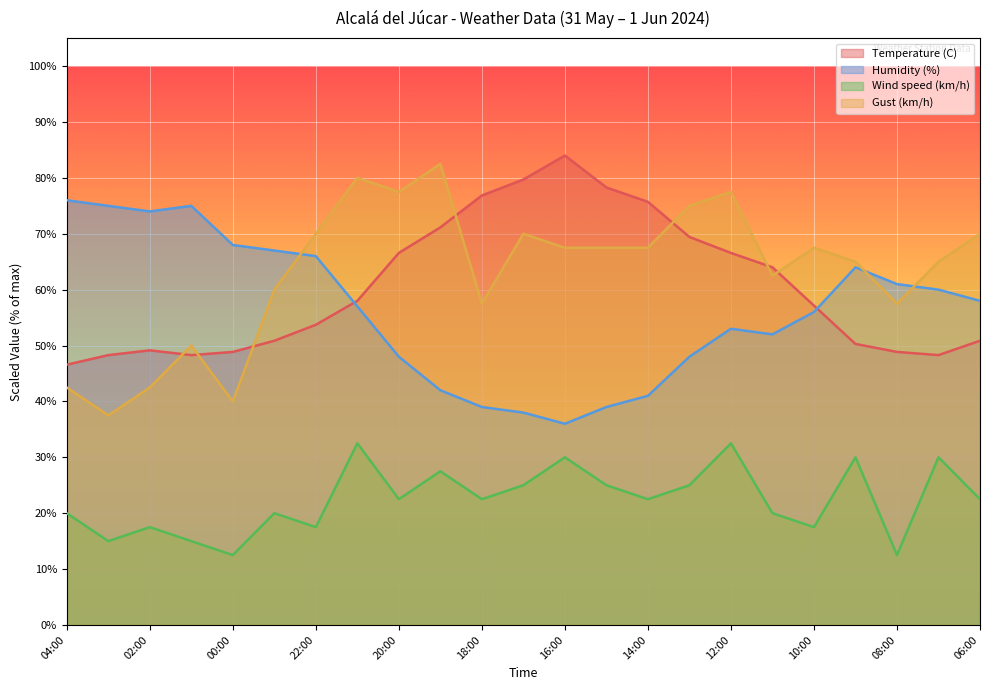

Reading left to right, list all the values displayed in this chart.

Temperature (C): 04:00=46.6	03:00=48.3	02:00=49.1	01:00=48.3	00:00=48.9	23:00=50.9	22:00=53.7	21:00=58.0	20:00=66.6	19:00=71.1	18:00=76.9	17:00=79.7	16:00=84.0	15:00=78.3	14:00=75.7	13:00=69.4	12:00=66.6	11:00=64.0	10:00=57.1	09:00=50.3	08:00=48.9	07:00=48.3	06:00=50.9
Humidity (%): 04:00=76.0	03:00=75.0	02:00=74.0	01:00=75.0	00:00=68.0	23:00=67.0	22:00=66.0	21:00=57.0	20:00=48.0	19:00=42.0	18:00=39.0	17:00=38.0	16:00=36.0	15:00=39.0	14:00=41.0	13:00=48.0	12:00=53.0	11:00=52.0	10:00=56.0	09:00=64.0	08:00=61.0	07:00=60.0	06:00=58.0
Wind speed (km/h): 04:00=20.0	03:00=15.0	02:00=17.5	01:00=15.0	00:00=12.5	23:00=20.0	22:00=17.5	21:00=32.5	20:00=22.5	19:00=27.5	18:00=22.5	17:00=25.0	16:00=30.0	15:00=25.0	14:00=22.5	13:00=25.0	12:00=32.5	11:00=20.0	10:00=17.5	09:00=30.0	08:00=12.5	07:00=30.0	06:00=22.5
Gust (km/h): 04:00=42.5	03:00=37.5	02:00=42.5	01:00=50.0	00:00=40.0	23:00=60.0	22:00=70.0	21:00=80.0	20:00=77.5	19:00=82.5	18:00=57.5	17:00=70.0	16:00=67.5	15:00=67.5	14:00=67.5	13:00=75.0	12:00=77.5	11:00=62.5	10:00=67.5	09:00=65.0	08:00=57.5	07:00=65.0	06:00=70.0